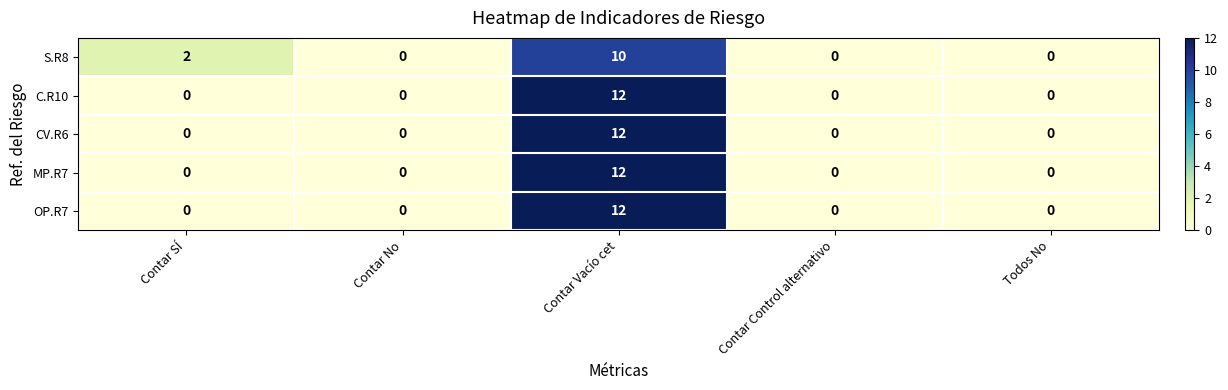

What is the greatest value displayed?

12